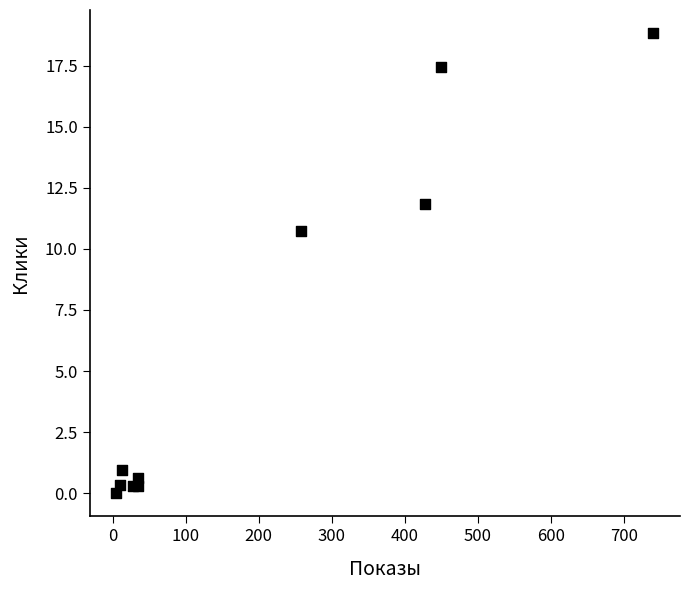

What Y value in the scatter plot is closest to 9?

10.7